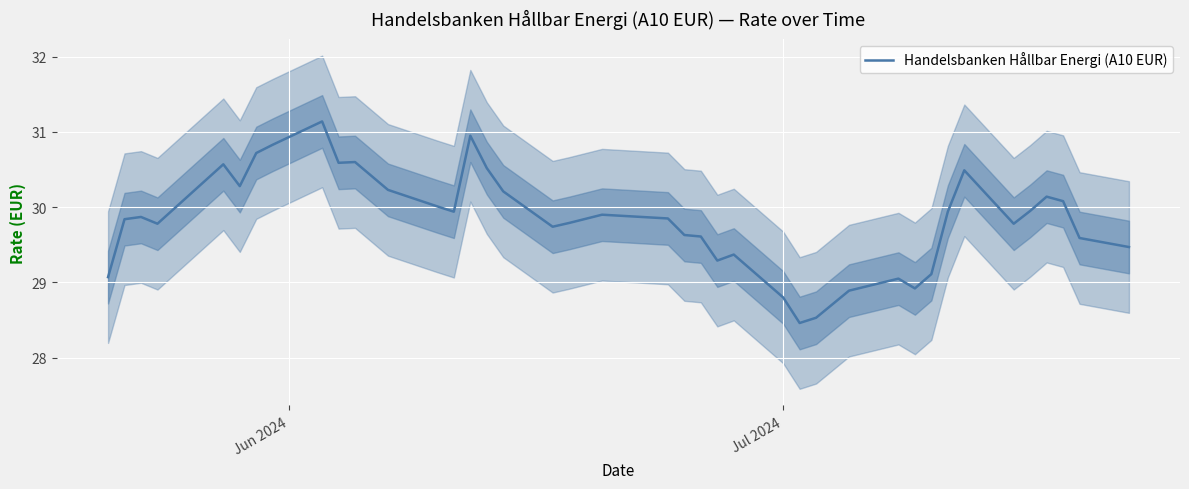

What is the lowest value of the Handelsbanken Hållbar Energi (A10 EUR) series?

28.5